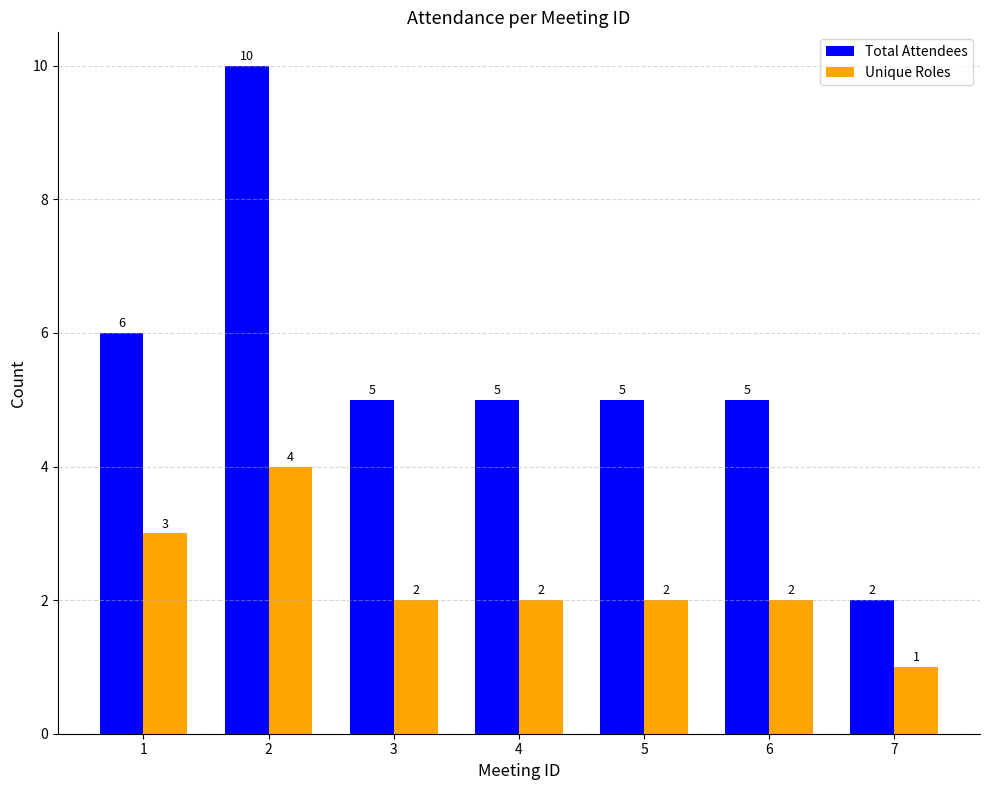

At 1, list the series in order from smallest to largest.

Unique Roles, Total Attendees